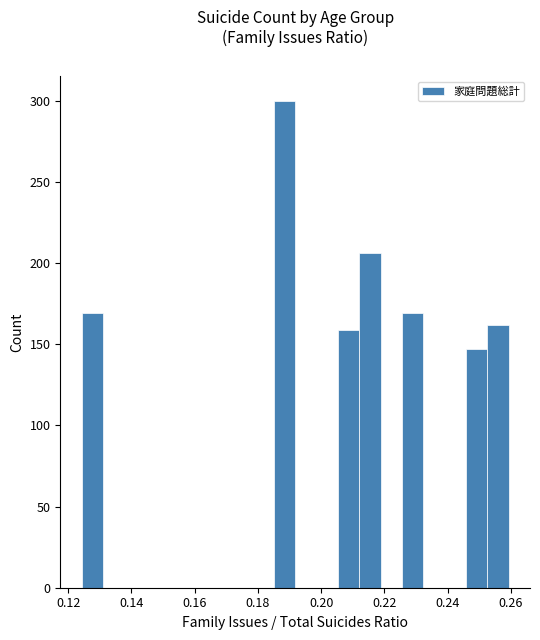

Read against the x-axis, roughly where is the centre of the tallest bar?

0.188